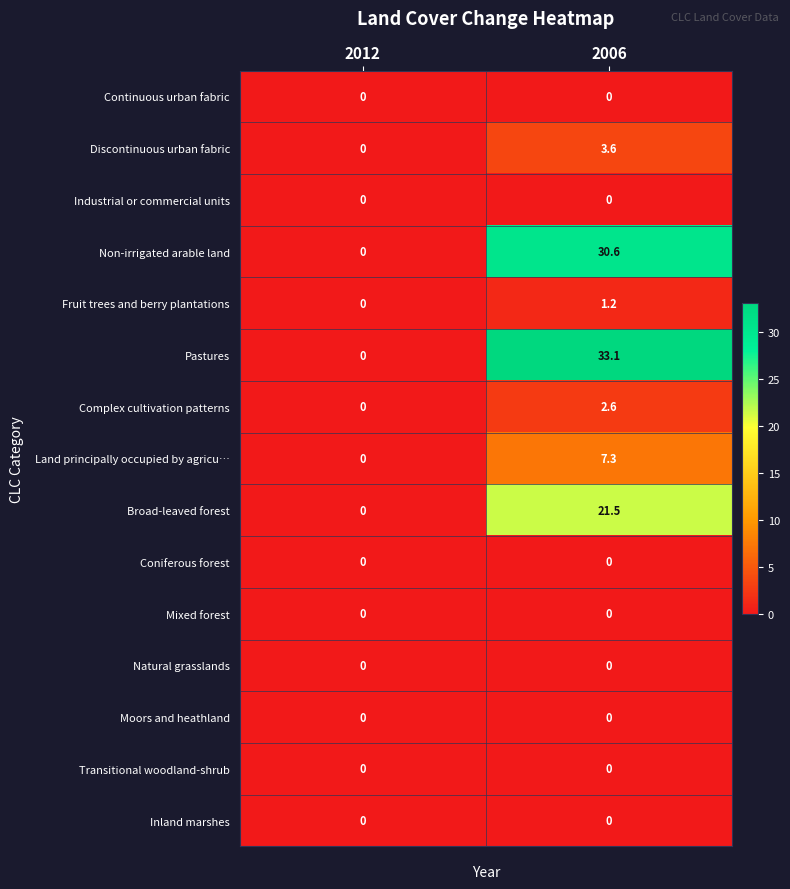

How many categories are shown in the chart?

2